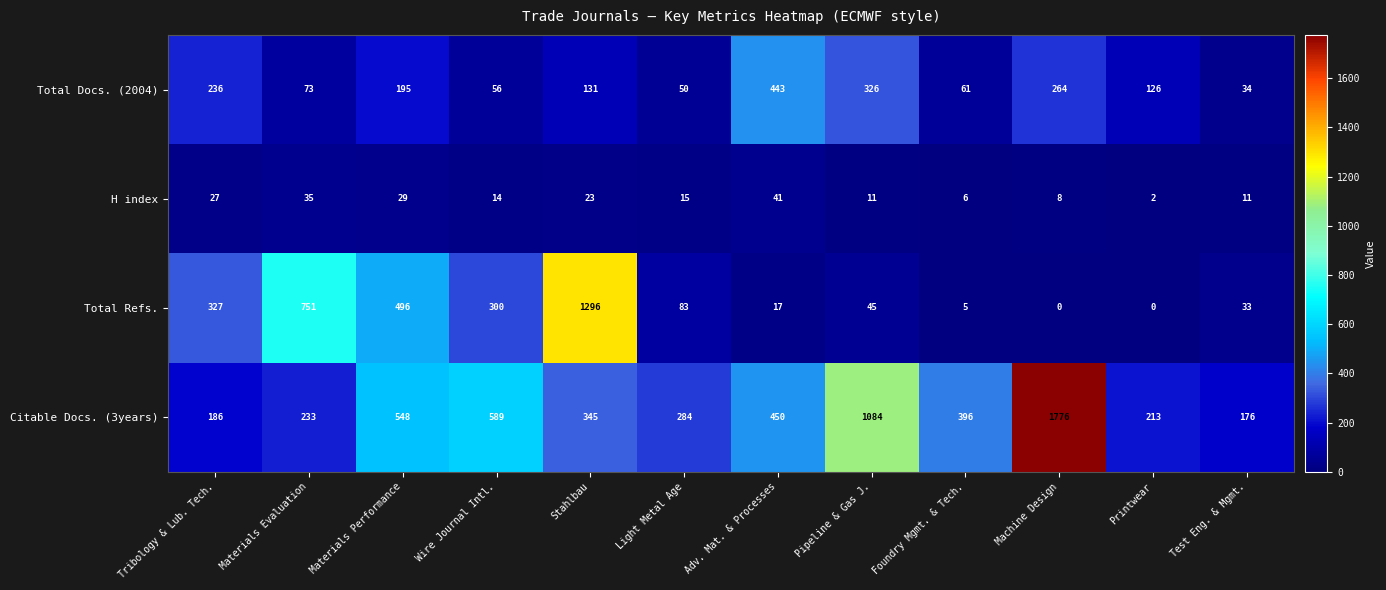

Which category has the highest value in the Total Docs. (2004) series?

Adv. Mat. & Processes